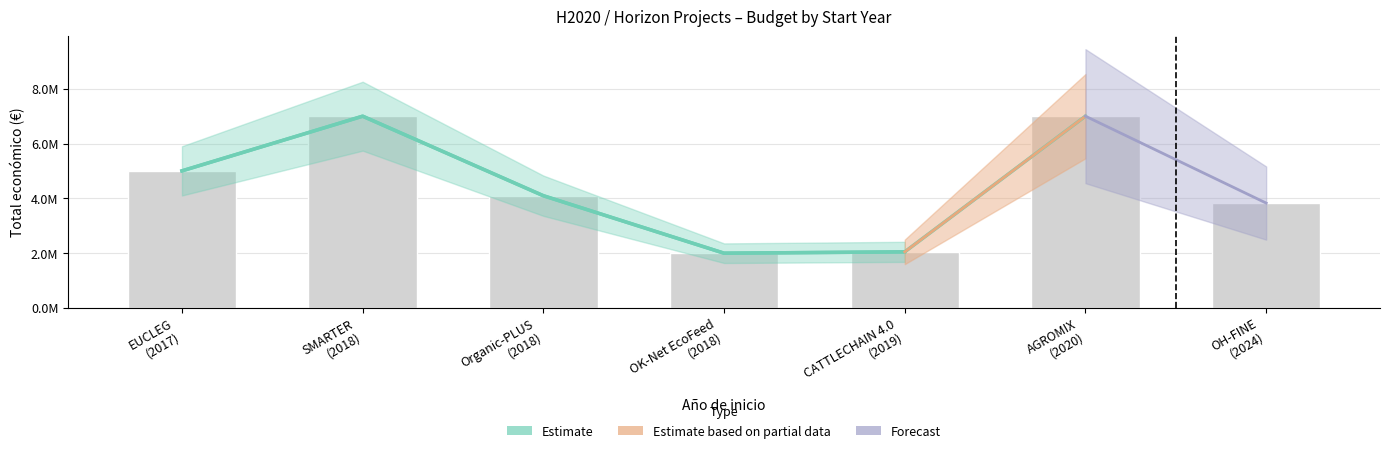

Are the bars horizontal?

No